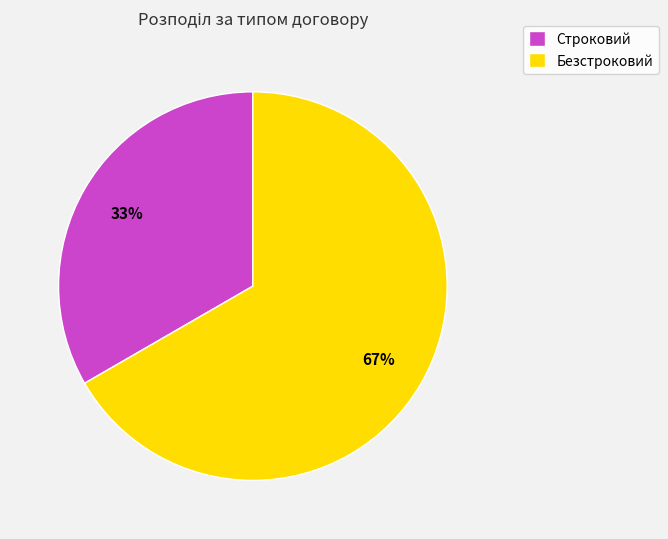

To the nearest percent, what percentage of the pie is Безстроковий?

67%